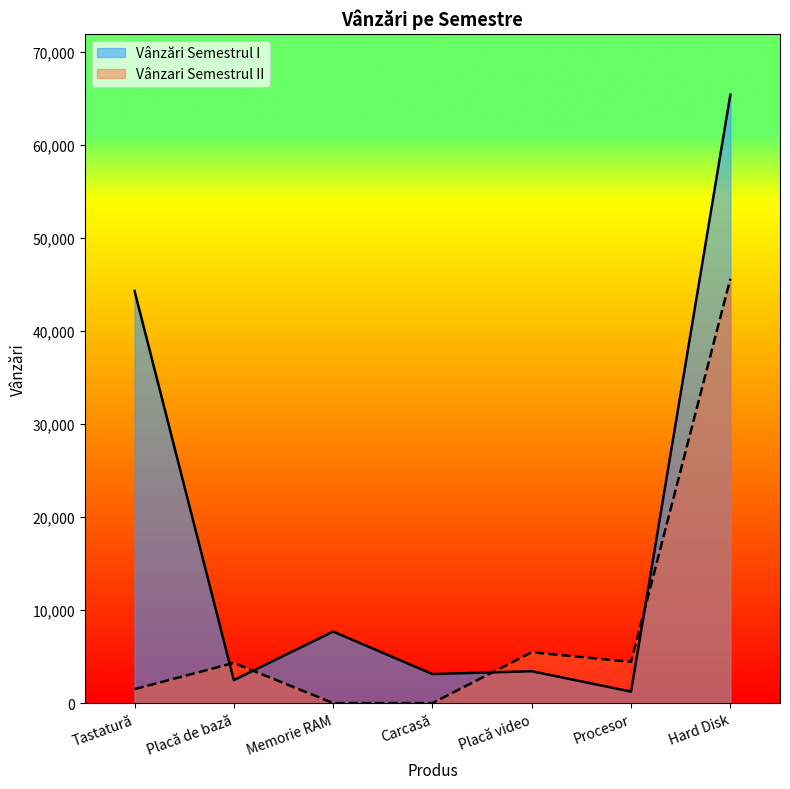

What is the greatest value displayed?

65434